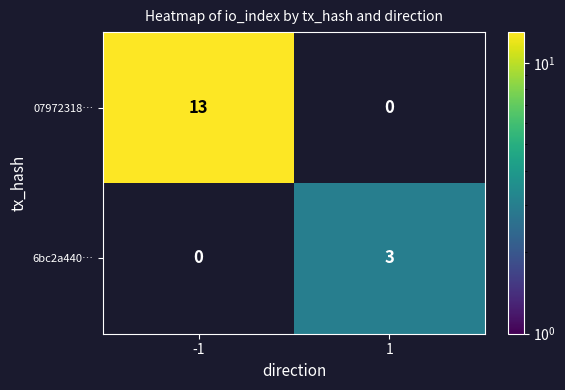

Is the value of 6bc2a440… at 1 greater than the value of 07972318… at -1?

No